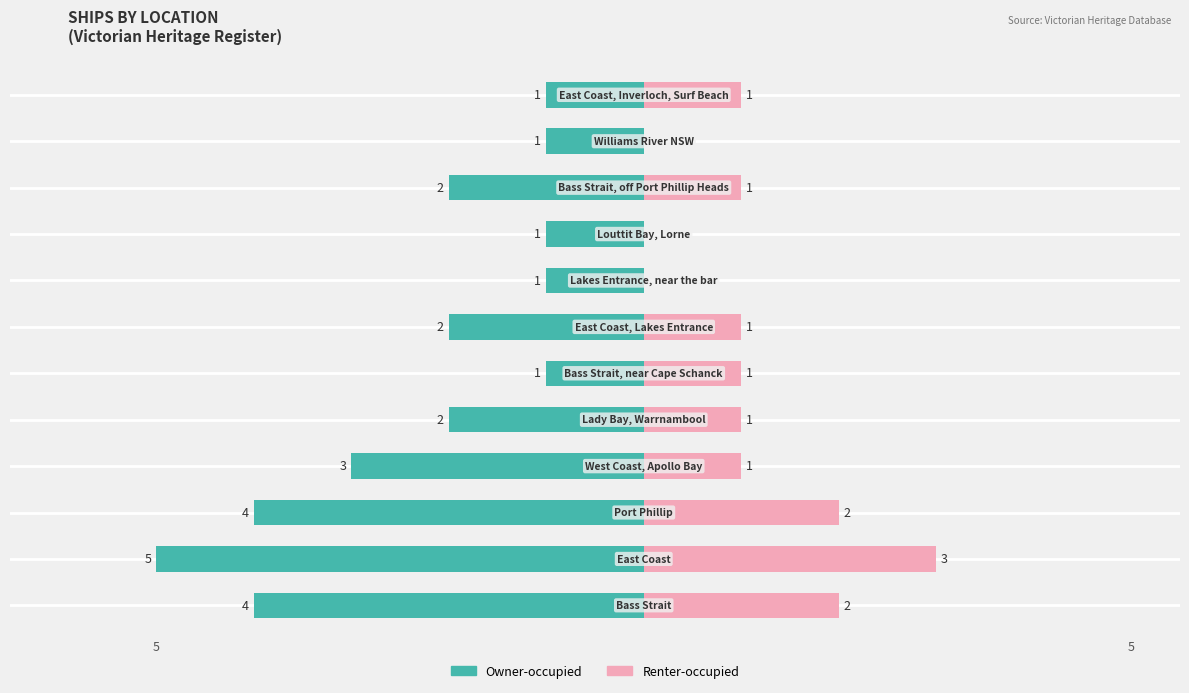

What are all the series names shown in the legend?

Owner-occupied, Renter-occupied